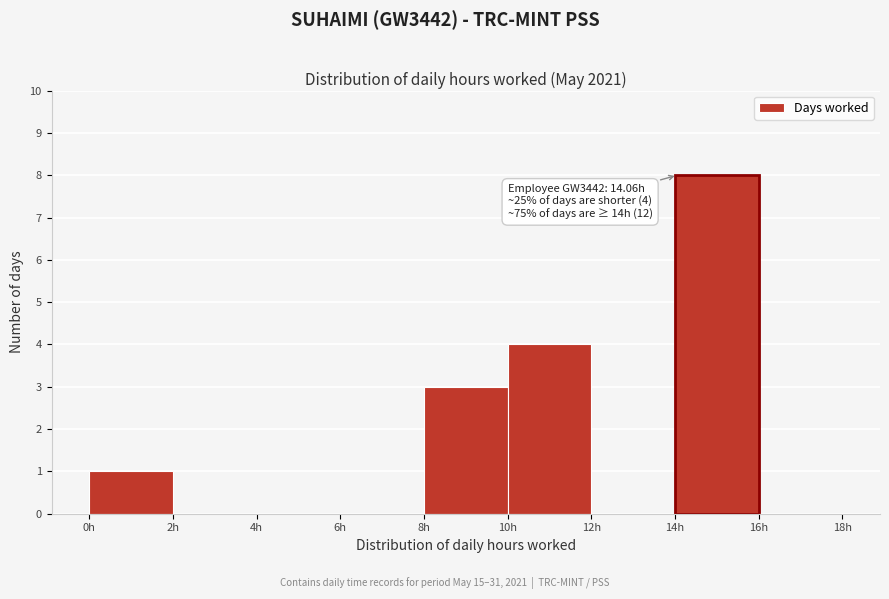

Which range on the x-axis has the tallest bar?

14 to 16